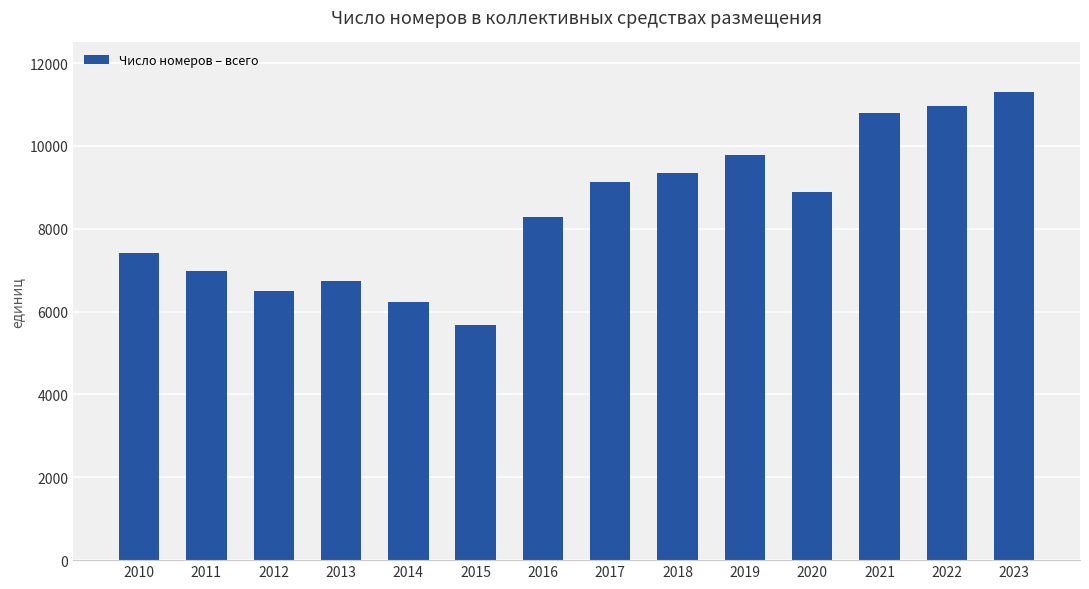

What is the difference between the values at 2023 and 2020?

2408